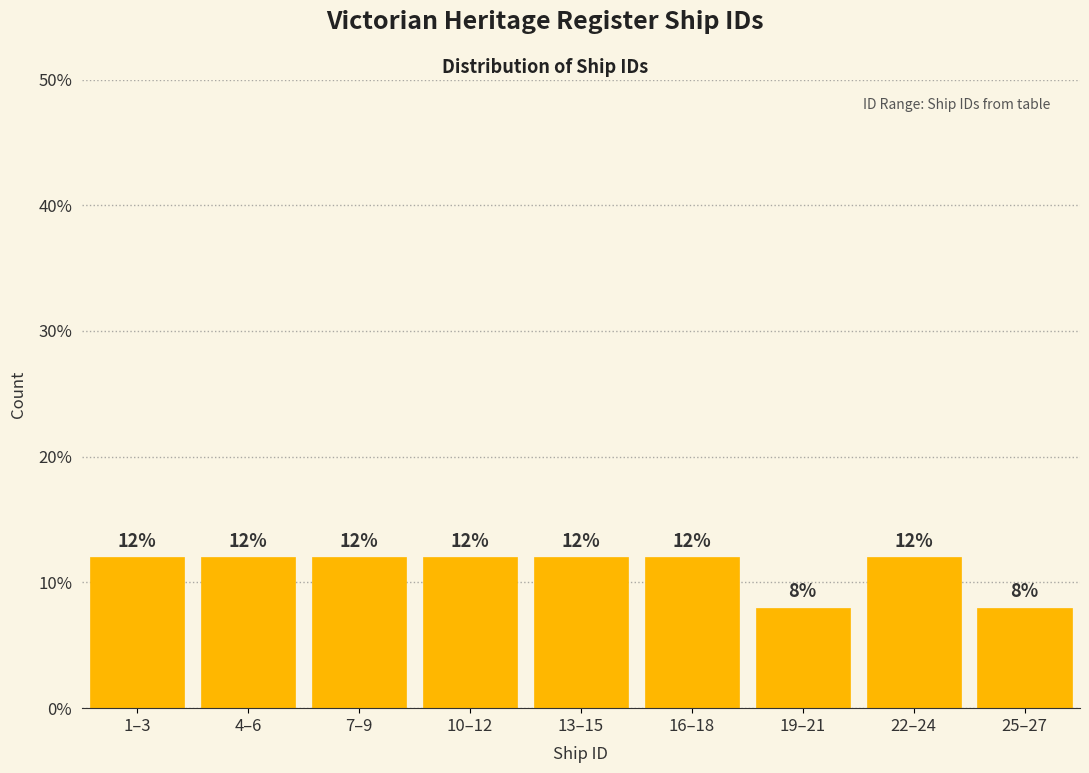

Reading right to left, list all the values displayed in this chart.

25–27=8	22–24=12	19–21=8	16–18=12	13–15=12	10–12=12	7–9=12	4–6=12	1–3=12